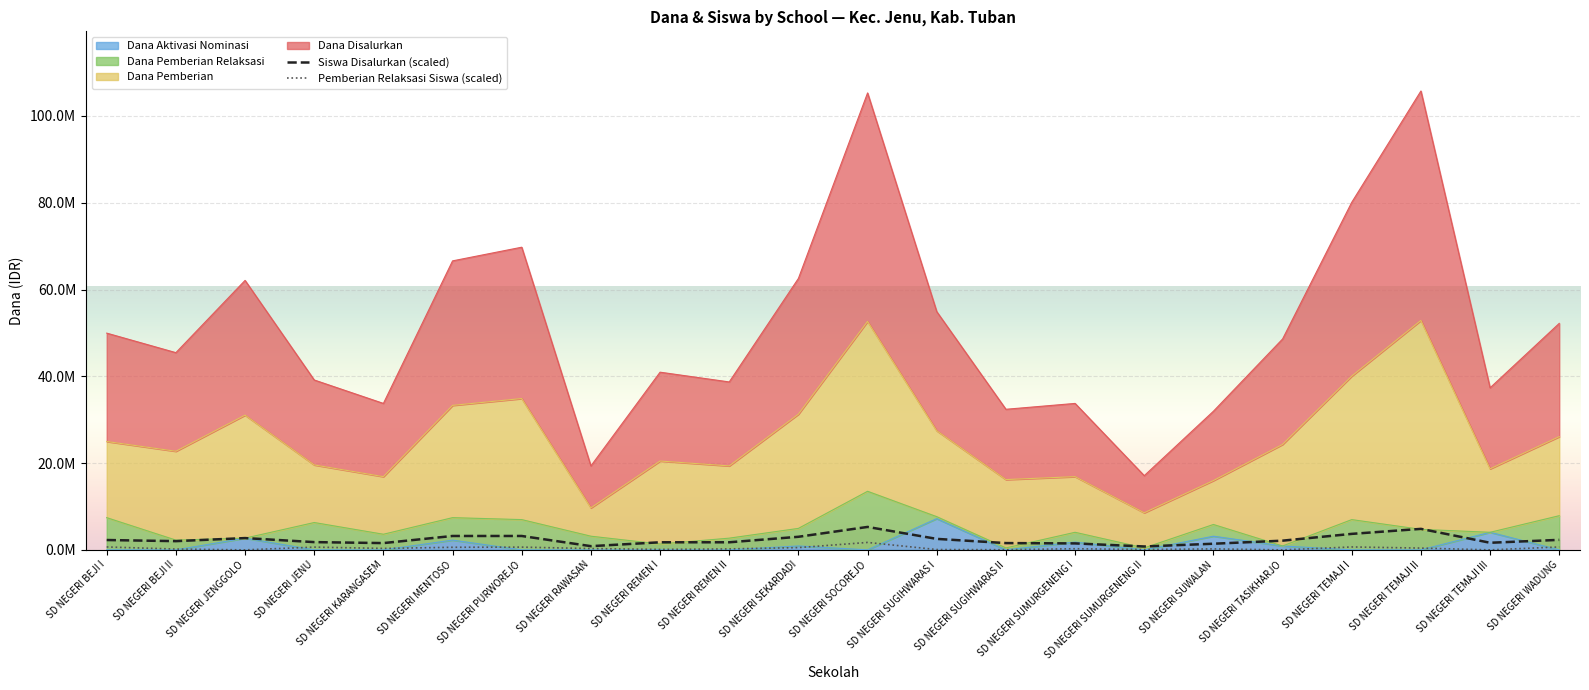

What is the value of the Pemberian Relaksasi Siswa (scaled) point at the 17th from the left?

223415.5